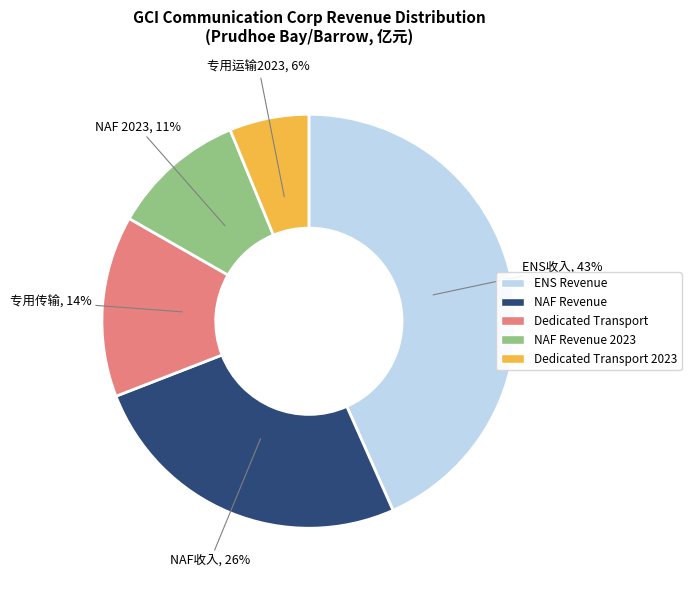

To the nearest percent, what percentage of the pie is ENS Revenue?

43%